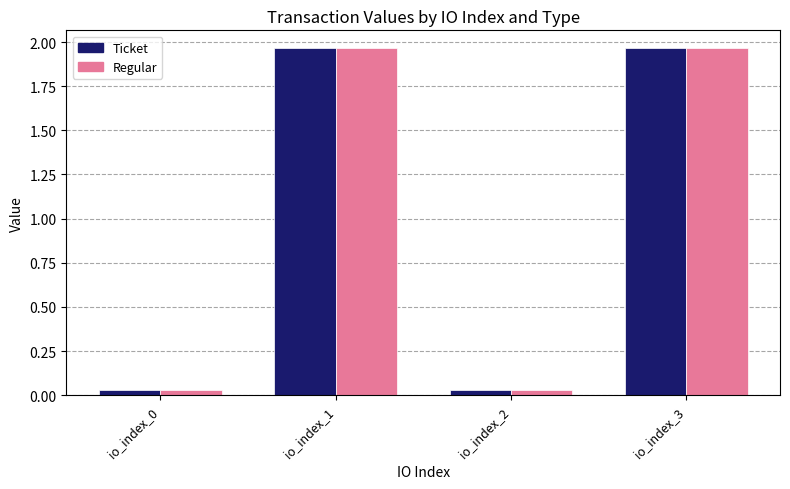

Where does the Ticket series first go above 1?

io_index_1